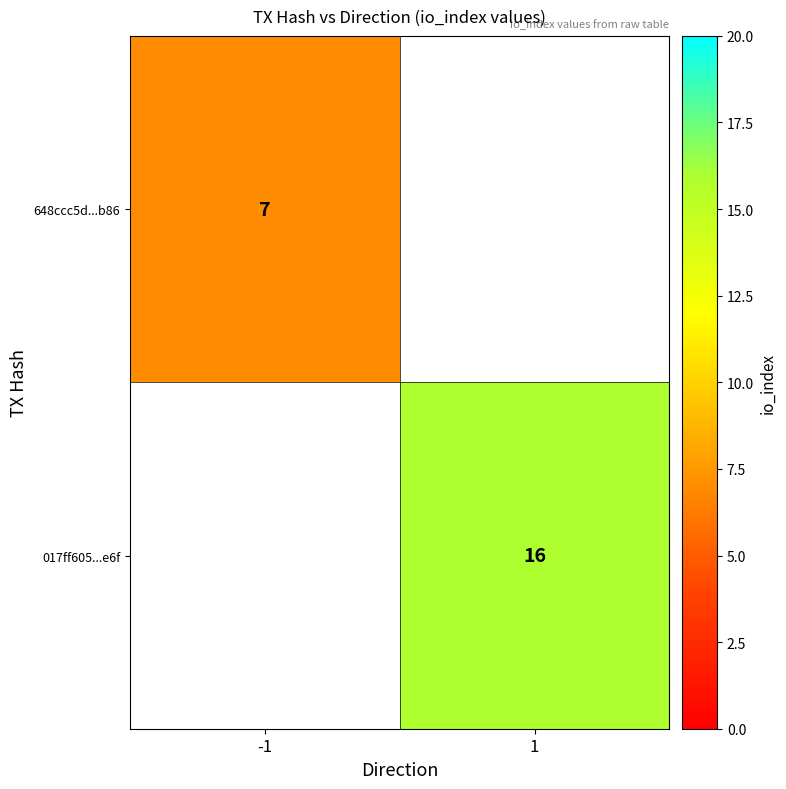

The value of 017ff605...e6f at 1 is 8. True or false?

False